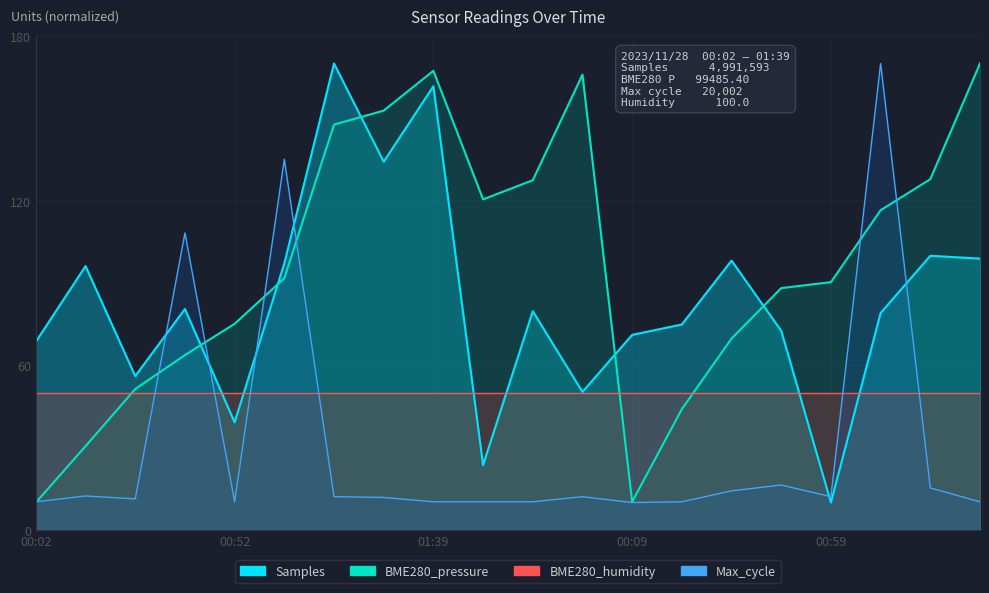

The BME280_pressure series shows 10.0 at 00:02. True or false?

True